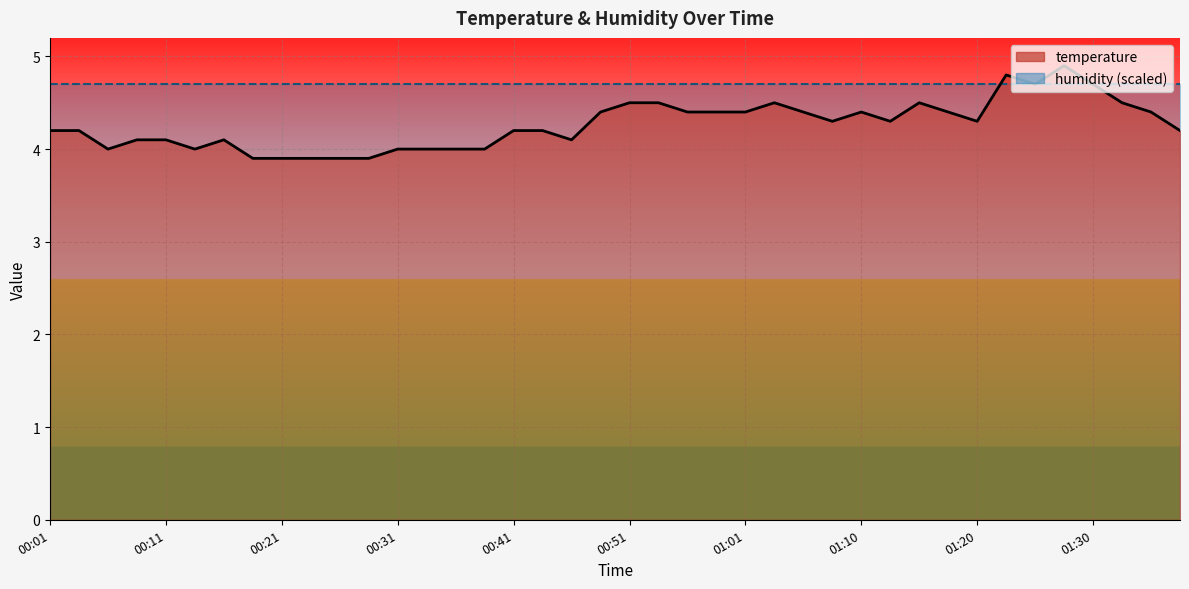

How many times do humidity (scaled) and temperature cross each other?

2